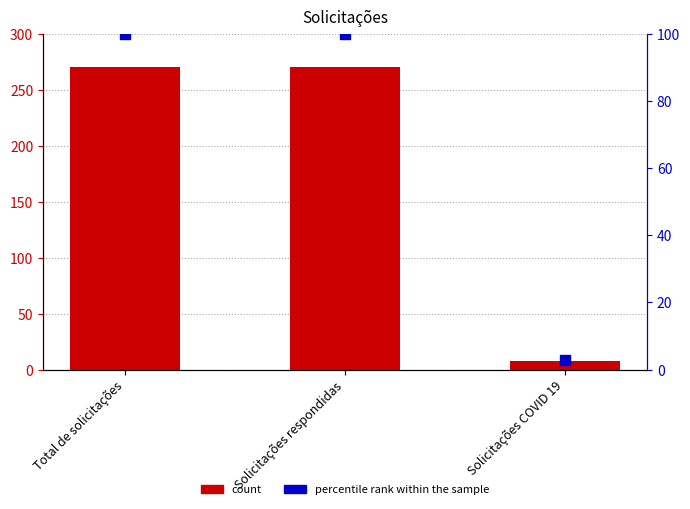

What are all the series names shown in the legend?

count, percentile rank within the sample